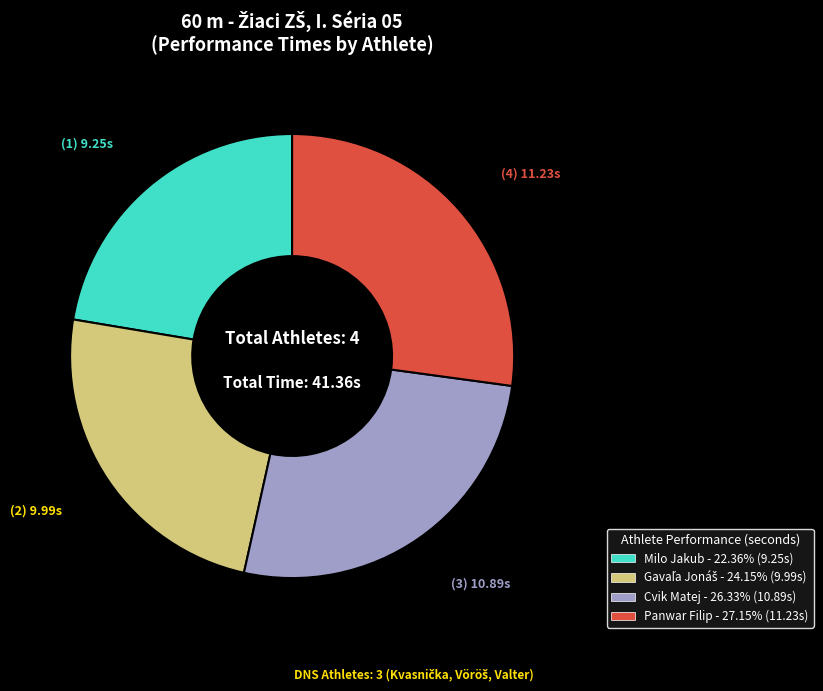

Is the sum of Milo Jakub and Panwar Filip greater than half?

No